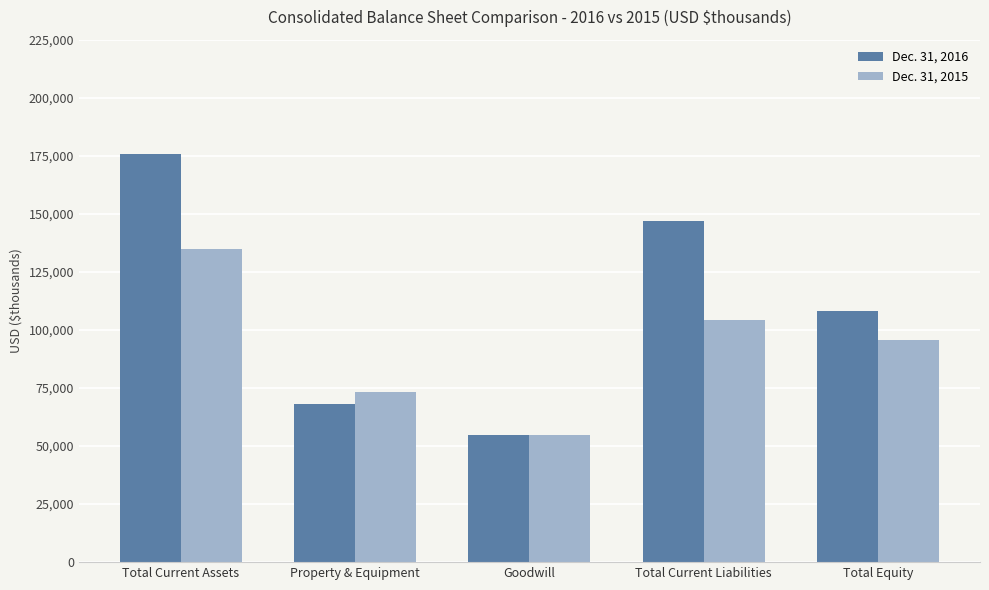

What is the label of the 2nd bar from the right?

Total Current Liabilities